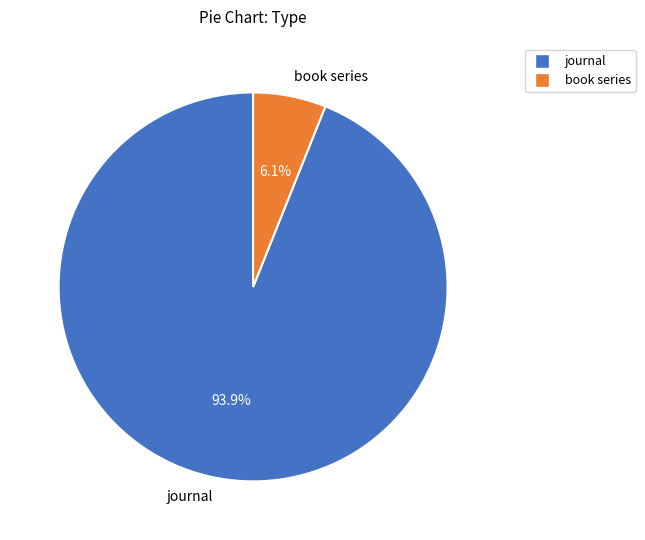

Is there any slice that represents more than half of the pie?

Yes